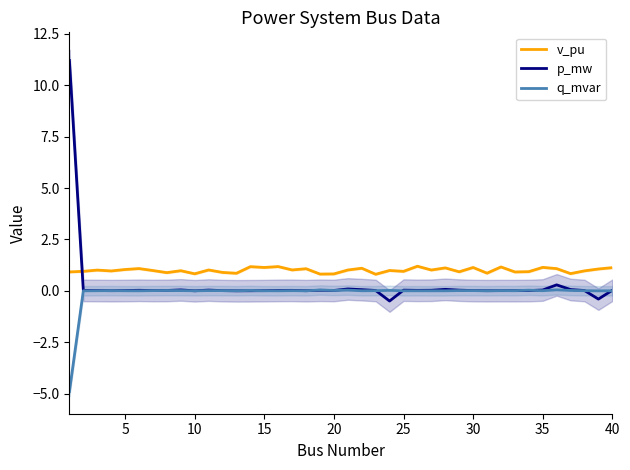

Reading right to left, list all the values displayed in this chart.

v_pu: 1.1	1.1	1.0	0.8	1.1	1.1	0.9	0.9	1.2	0.9	1.1	0.9	1.1	1.0	1.2	0.9	1.0	0.8	1.1	1.0	0.8	0.8	1.1	1.0	1.2	1.1	1.2	0.9	0.9	1.0	0.8	1.0	0.9	1.0	1.1	1.0	1.0	1.0	0.9	0.9
p_mw: 0.0	-0.4	0.0	0.1	0.3	0.0	0.0	0.0	0.0	0.0	0.0	0.0	0.1	0.0	0.0	0.0	-0.5	0.0	0.1	0.1	0.0	0.0	0.0	0.0	0.0	0.0	0.0	0.0	0.0	0.0	0.0	0.0	0.0	0.0	0.0	0.0	0.0	0.0	0.0	11.2
q_mvar: 0.0	-0.0	0.0	0.0	0.0	0.0	0.0	0.0	0.0	0.0	0.0	0.0	0.0	0.0	0.0	0.0	0.0	0.0	0.0	0.0	0.0	0.0	0.0	0.0	0.0	0.0	0.0	0.0	0.0	0.0	0.0	0.0	0.0	0.0	0.0	0.0	0.0	0.0	0.0	-4.9